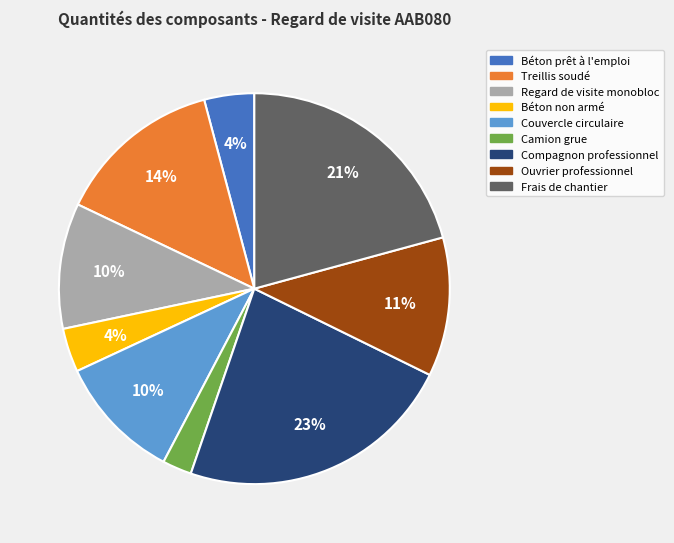

How many slices are in this pie chart?

9